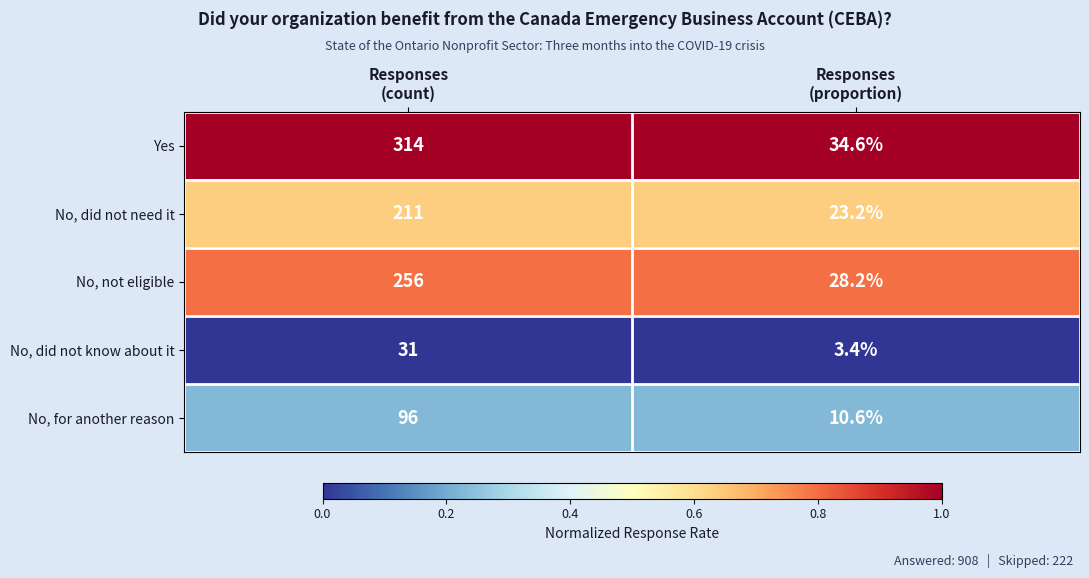

What is the difference between the maximum and minimum values in the No, for another reason series?

85.4